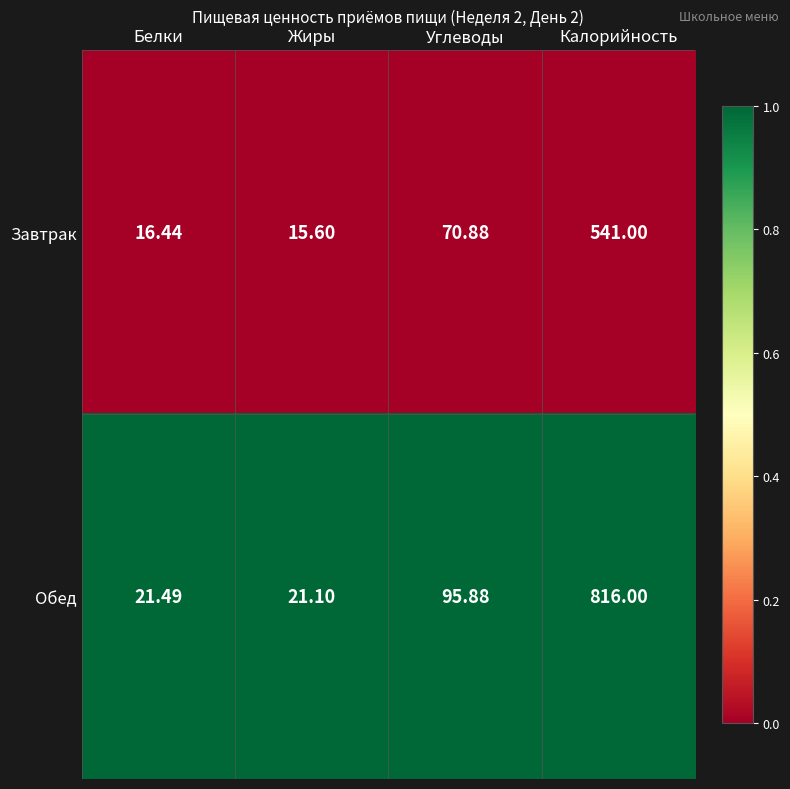

At which label does Завтрак first exceed 70?

Углеводы